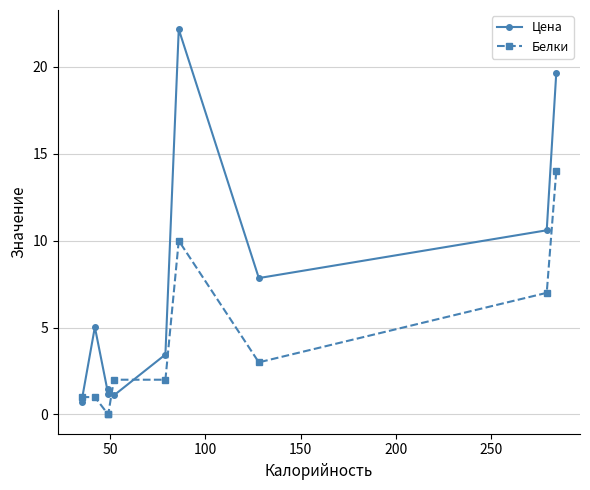

Does the chart have visible grid lines?

Yes